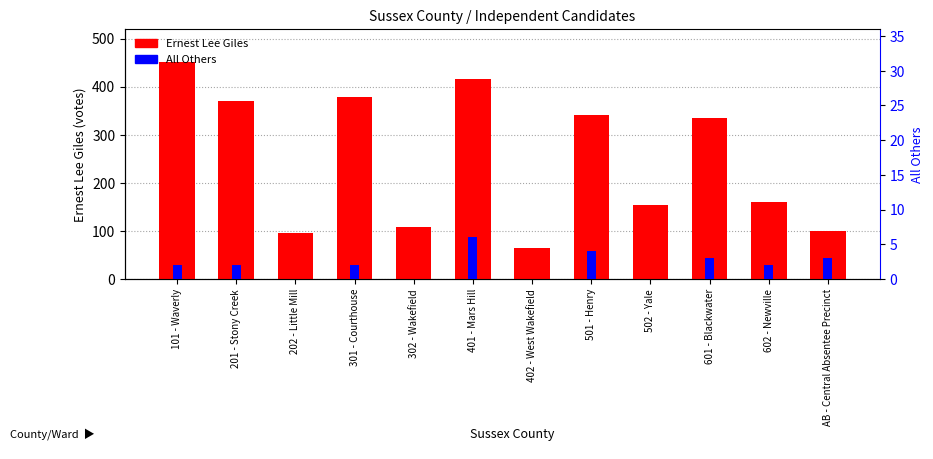

What is the maximum value shown in the chart?

452